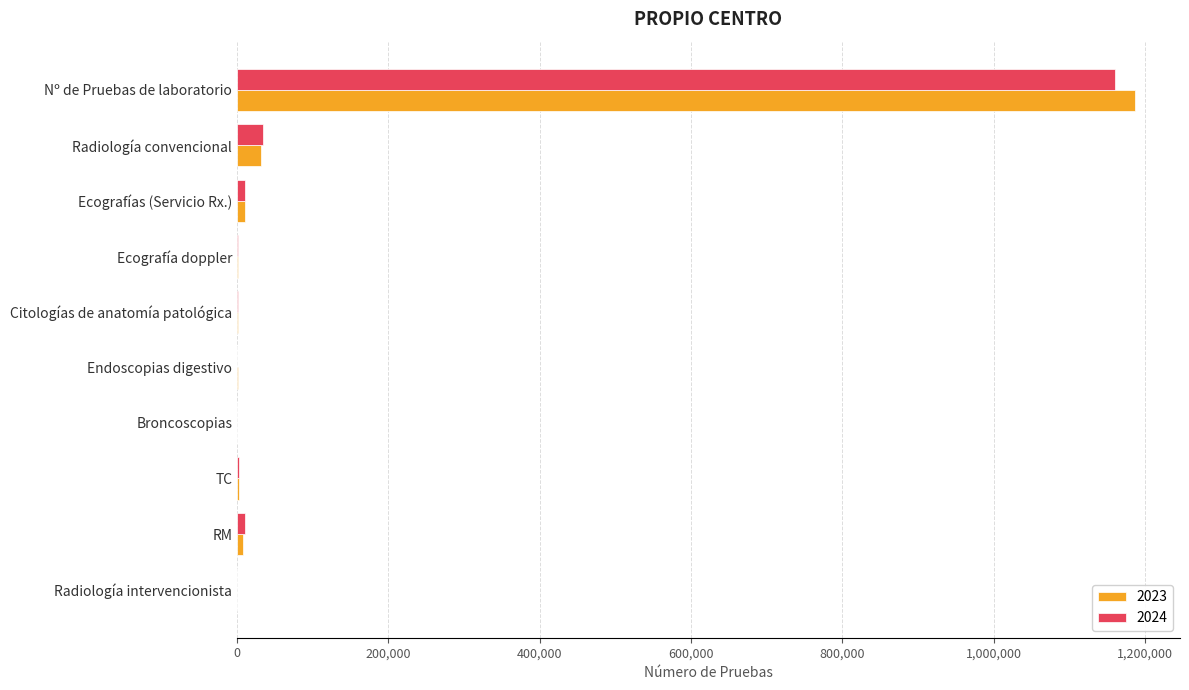

At which category is the sum across all series the highest?

Nº de Pruebas de laboratorio